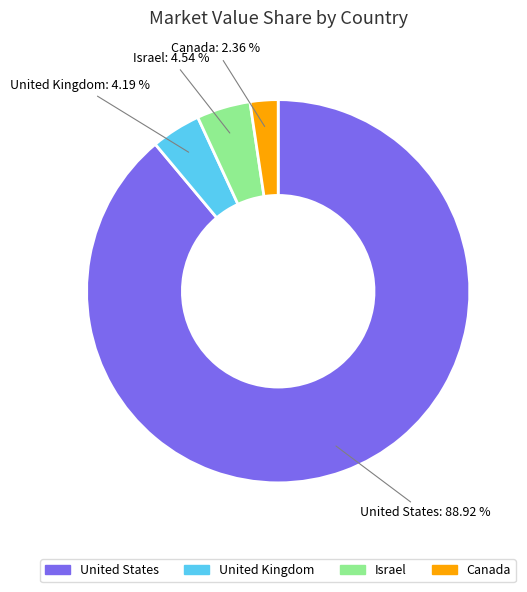

Is there a majority slice in this chart?

Yes